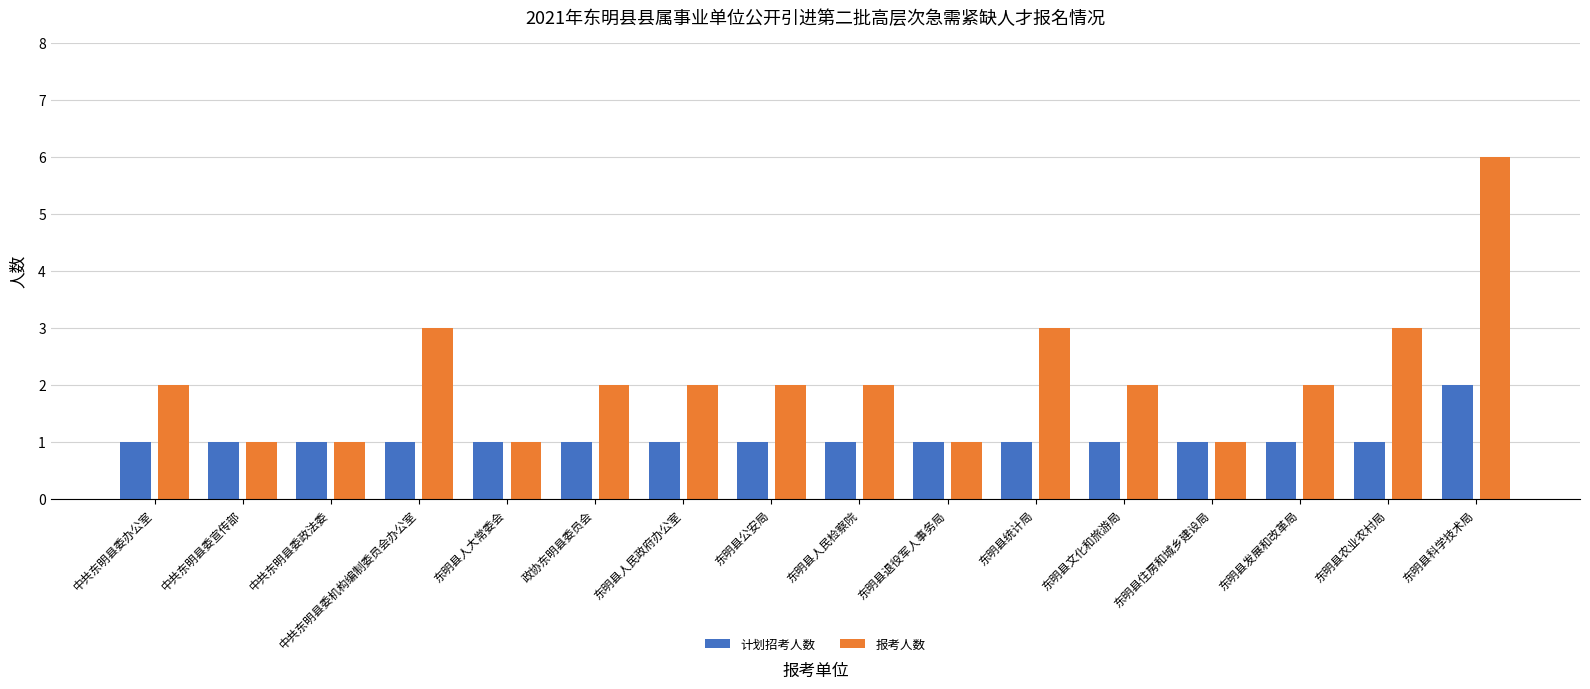

The value of 计划招考人数 at 东明县科学技术局 is 3. True or false?

False